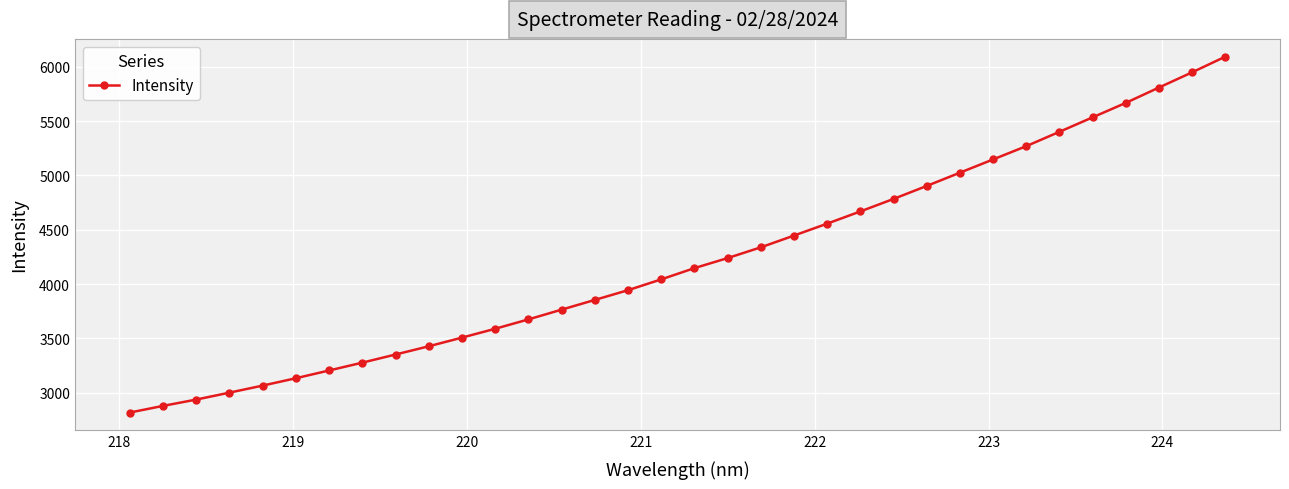

What is the smallest value displayed?

2816.1